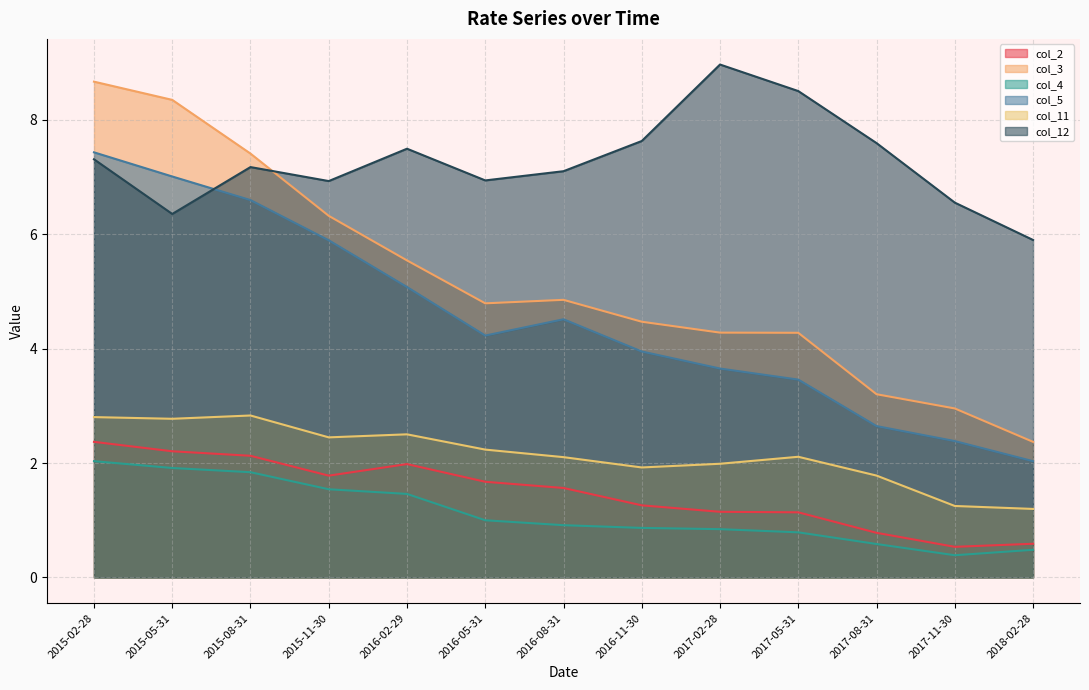

The value of col_12 at 2017-08-31 is 4.1. True or false?

False